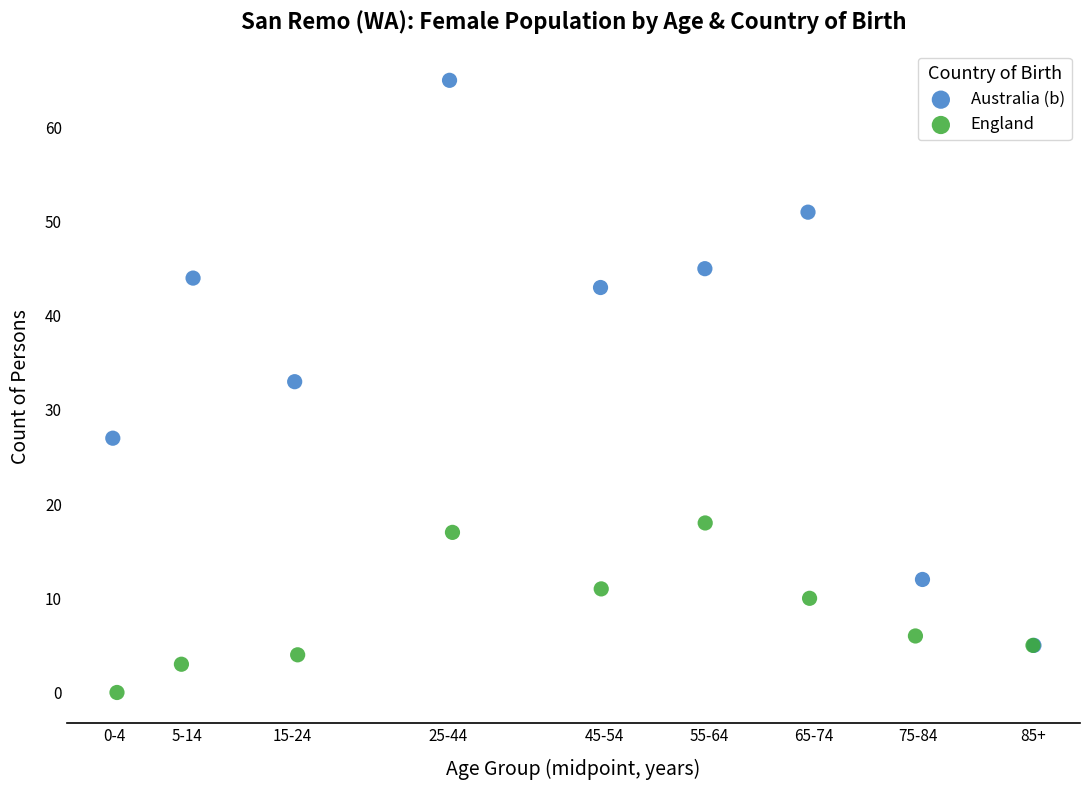

Which series contains the lowest Y value?

England